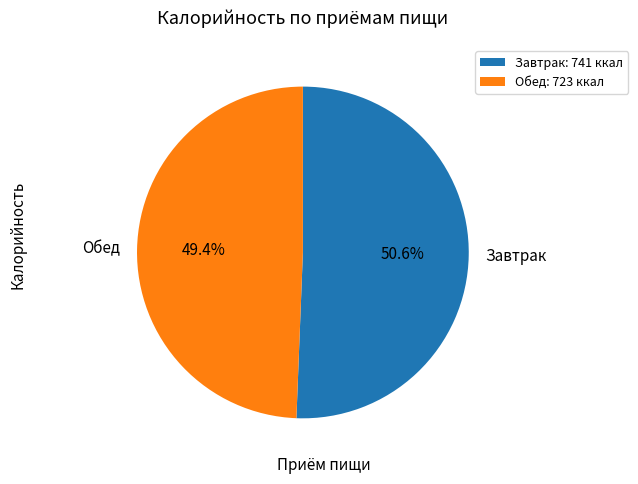

Does any single category account for the majority?

Yes